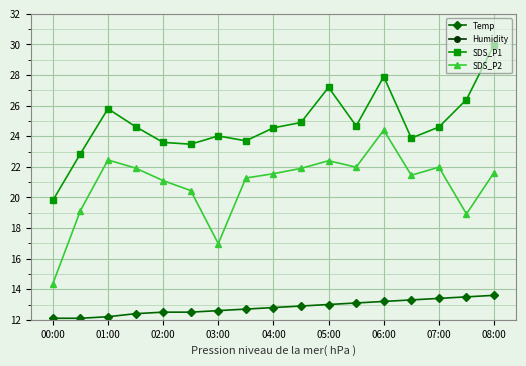

Is the value of SDS_P2 at 00:00 greater than the value of SDS_P1 at 08:00?

No